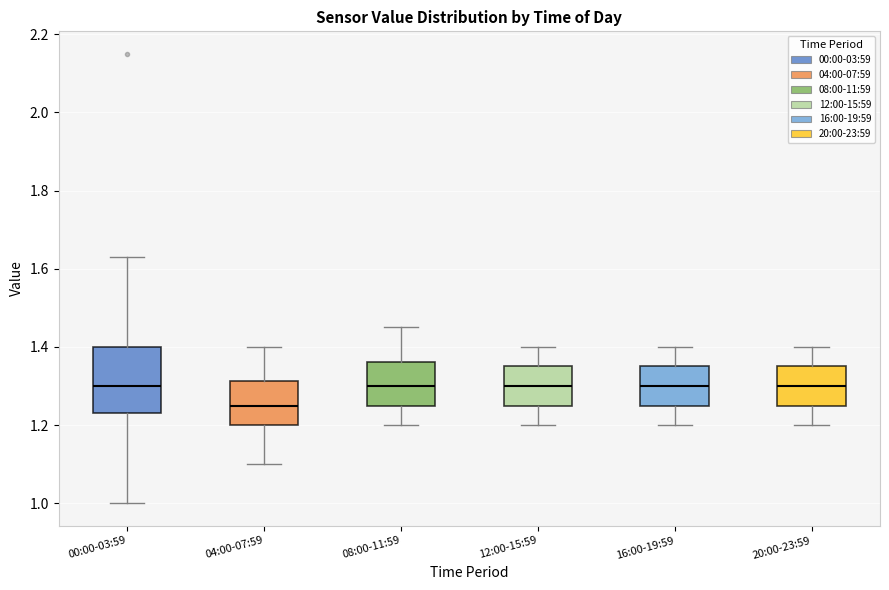

Reading left to right, transcribe this box plot: for each box, give where its median line is, the range the box spans, and where its two whiskers end, as read against the y-axis. The values are not printed on the chart, so give them approximately, as read against the axis.

00:00-03:59: median 1.30, box 1.24 to 1.40, whiskers 1.00 to 1.64
04:00-07:59: median 1.26, box 1.20 to 1.32, whiskers 1.10 to 1.40
08:00-11:59: median 1.30, box 1.26 to 1.36, whiskers 1.20 to 1.46
12:00-15:59: median 1.30, box 1.26 to 1.36, whiskers 1.20 to 1.40
16:00-19:59: median 1.30, box 1.26 to 1.36, whiskers 1.20 to 1.40
20:00-23:59: median 1.30, box 1.26 to 1.36, whiskers 1.20 to 1.40